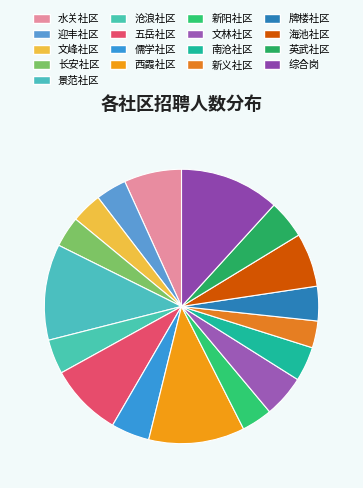

What is the ratio of the value at 长安社区 to the value at 新义社区?

1.1